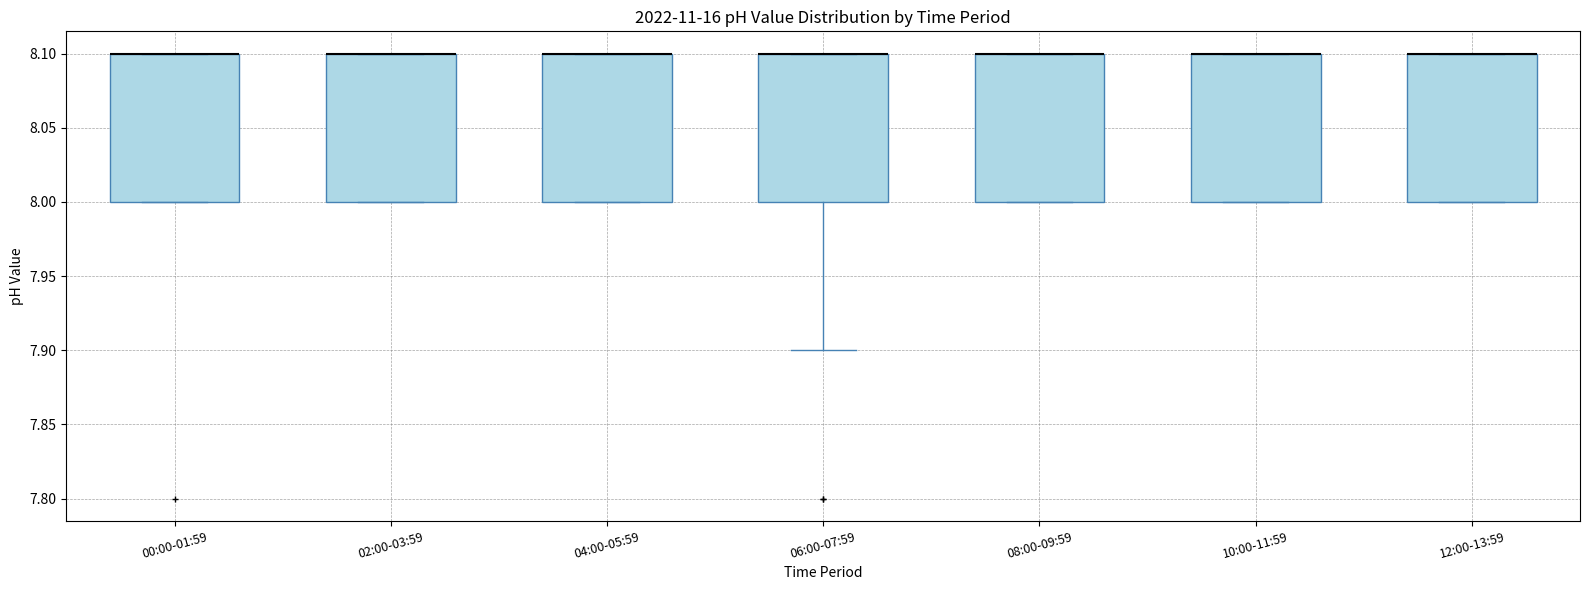

Reading left to right, transcribe this box plot: for each box, give where its median line is, the range the box spans, and where its two whiskers end, as read against the y-axis. The values are not printed on the chart, so give them approximately, as read against the axis.

00:00-01:59: median 8.1 (drawn on the box's upper edge), box 8.0 to 8.1, whiskers 8.0 to 8.1
02:00-03:59: median 8.1 (drawn on the box's upper edge), box 8.0 to 8.1, whiskers 8.0 to 8.1
04:00-05:59: median 8.1 (drawn on the box's upper edge), box 8.0 to 8.1, whiskers 8.0 to 8.1
06:00-07:59: median 8.1 (drawn on the box's upper edge), box 8.0 to 8.1, whiskers 7.9 to 8.1
08:00-09:59: median 8.1 (drawn on the box's upper edge), box 8.0 to 8.1, whiskers 8.0 to 8.1
10:00-11:59: median 8.1 (drawn on the box's upper edge), box 8.0 to 8.1, whiskers 8.0 to 8.1
12:00-13:59: median 8.1 (drawn on the box's upper edge), box 8.0 to 8.1, whiskers 8.0 to 8.1